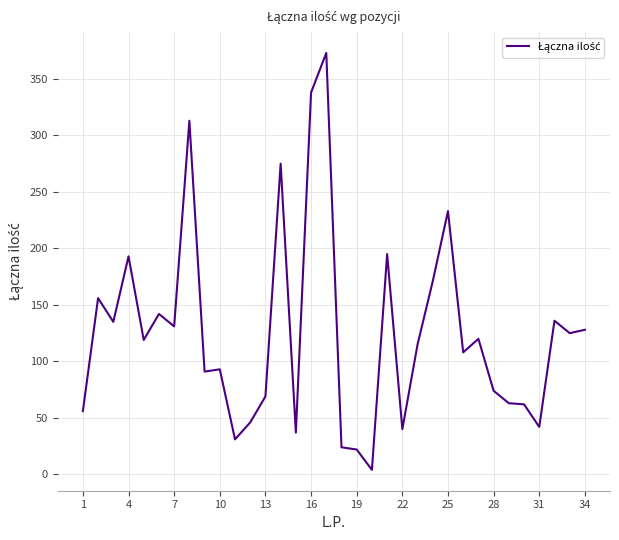

What is the difference between the maximum and minimum values?

369